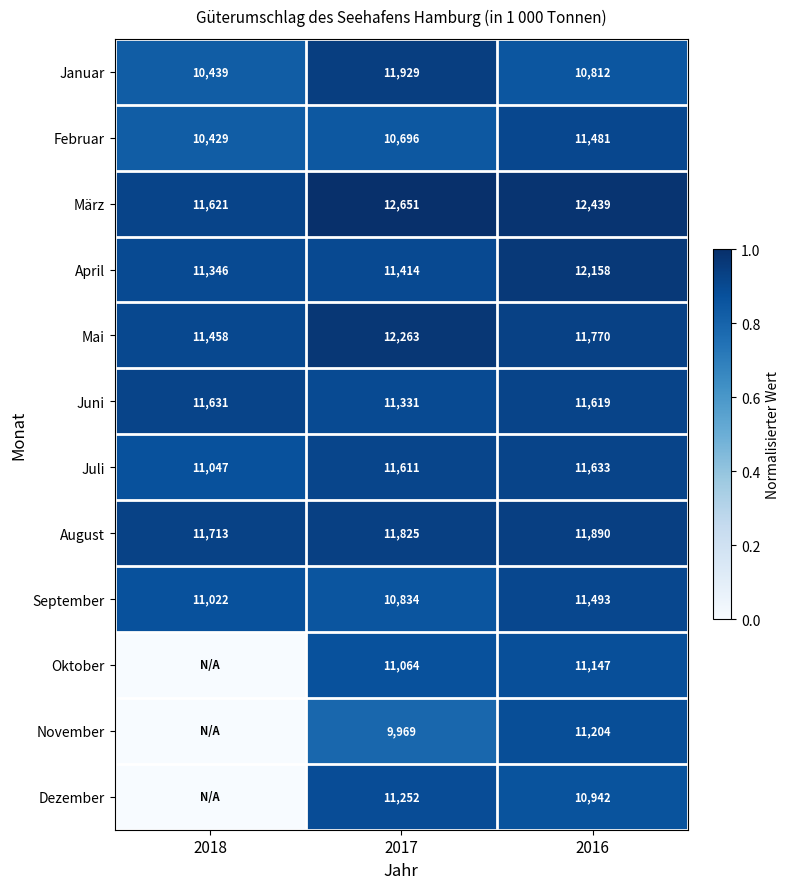

Between 2017 and 2016, which series saw the biggest shift?

November